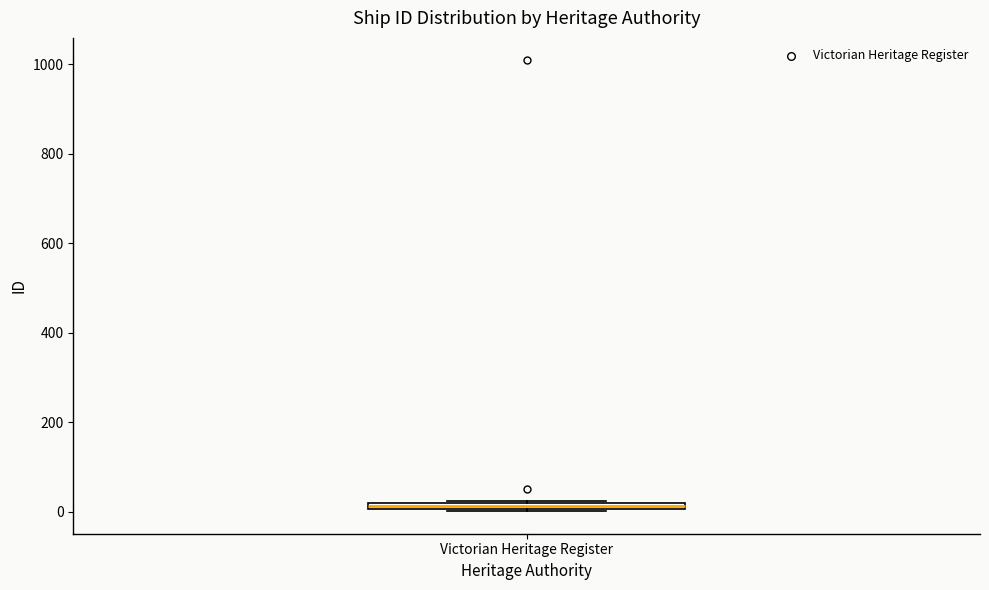

Where is the lower edge of the box for Victorian Heritage Register on the y-axis? The values are not printed on the chart, so give them approximately, as read against the axis.

0